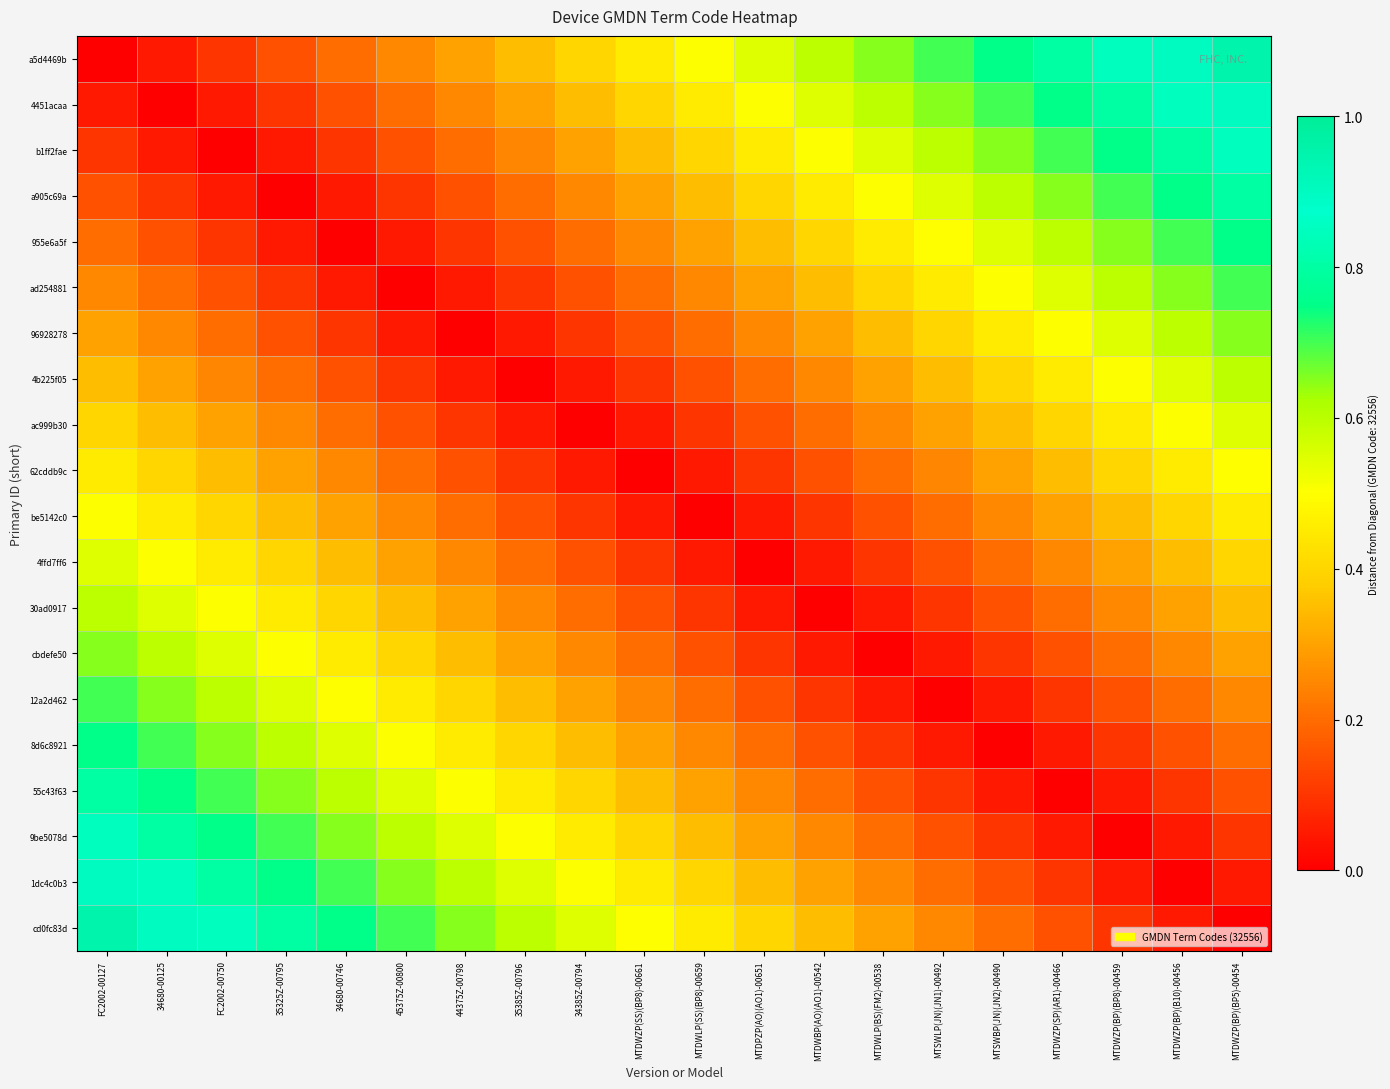

List the series in order of their peak value, lowest first.

62cddb9c, be5142c0, ac999b30, 4ffd7ff6, 4b225f05, 30ad0917, 96928278, cbdefe50, ad254881, 12a2d462, 955e6a5f, 8d6c8921, a905c69a, 55c43f63, b1ff2fae, 9be5078d, 4451acaa, 1dc4c0b3, a5d4469b, cd0fc83d